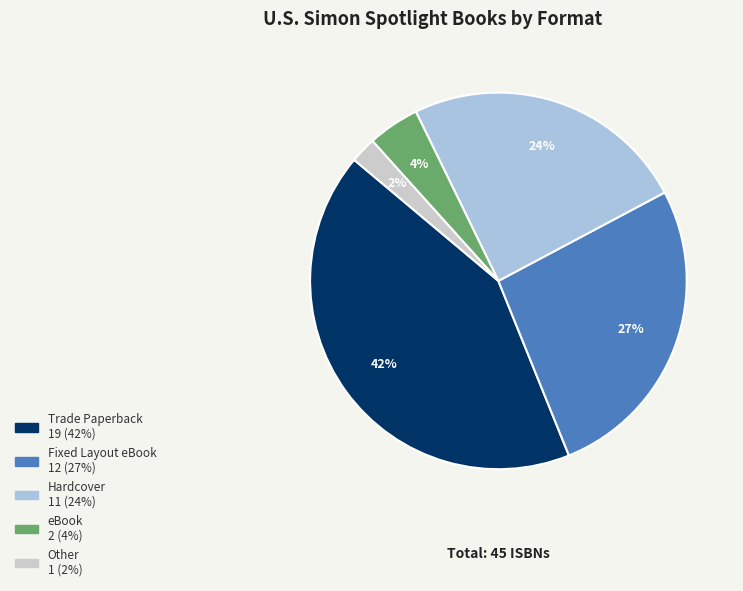

How many segments does this pie chart have?

5